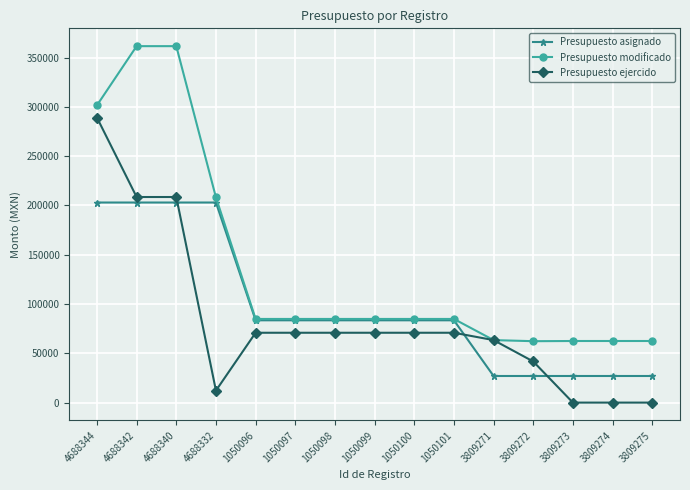

At which label does Presupuesto asignado first exceed 83500?

4688344